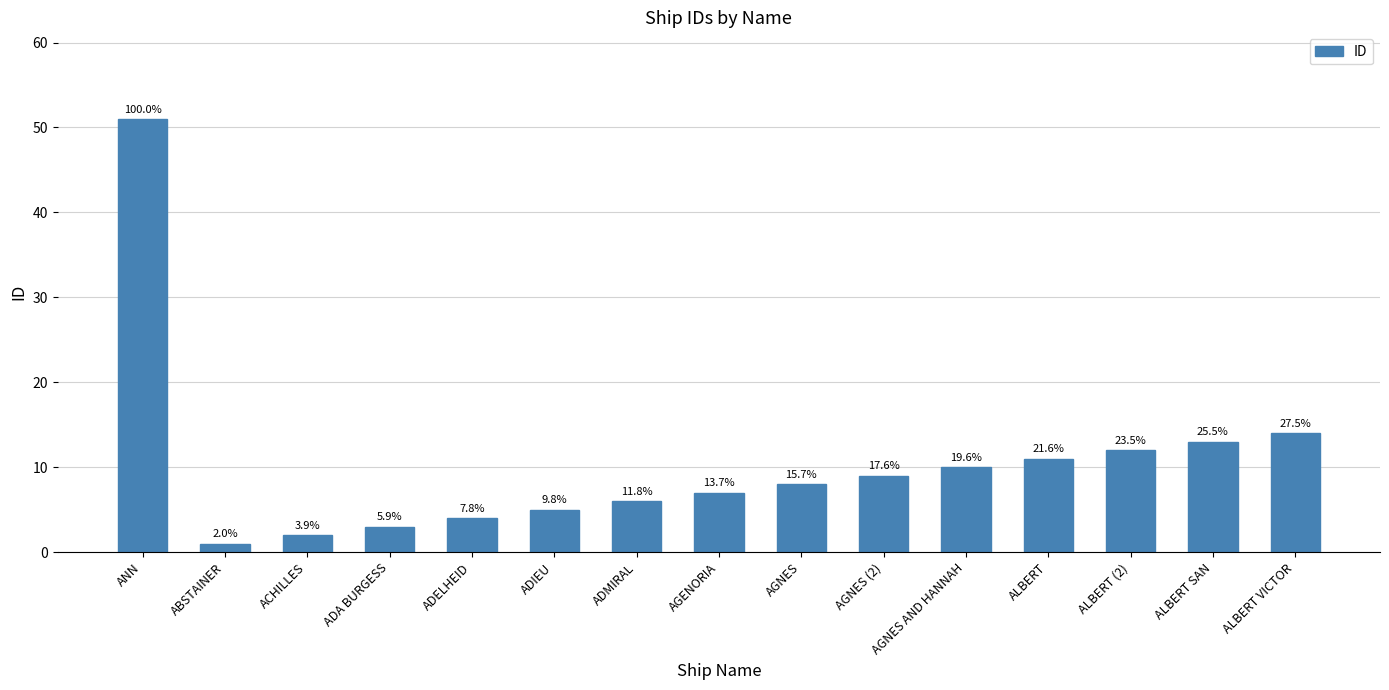

At which category does the chart reach its peak across all series?

ANN